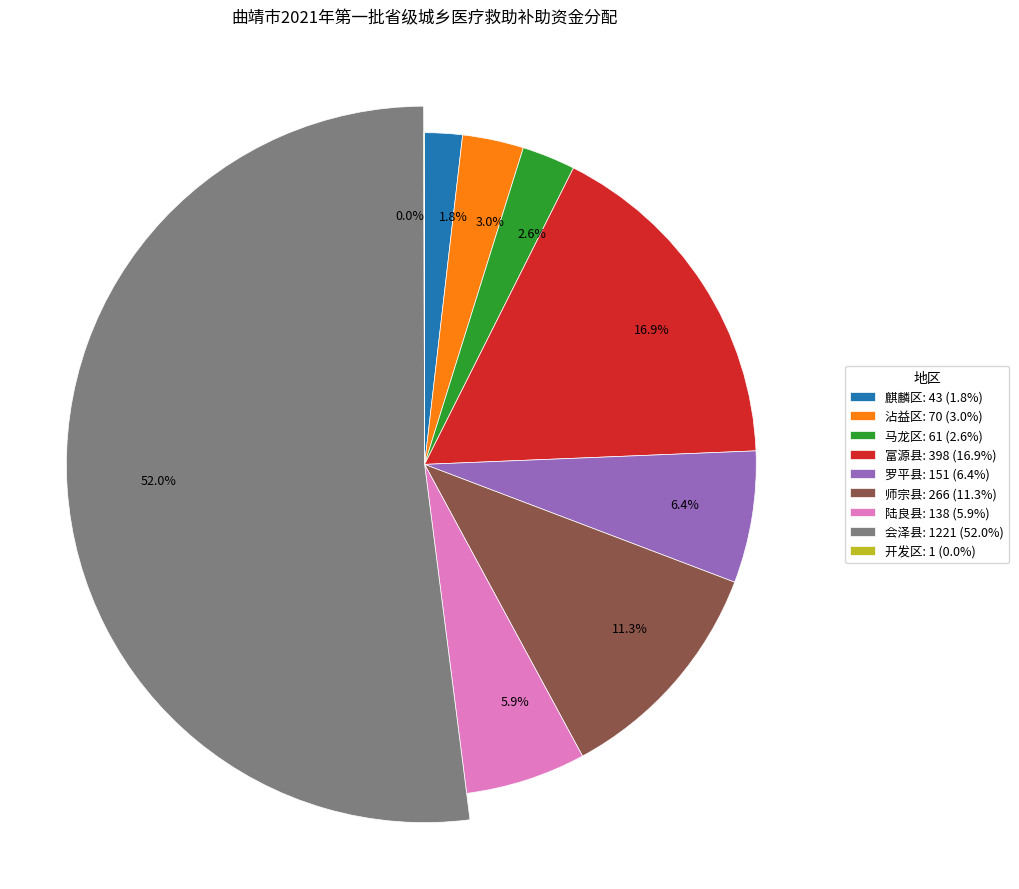

To the nearest percent, what percentage of the pie is 陆良县?

6%